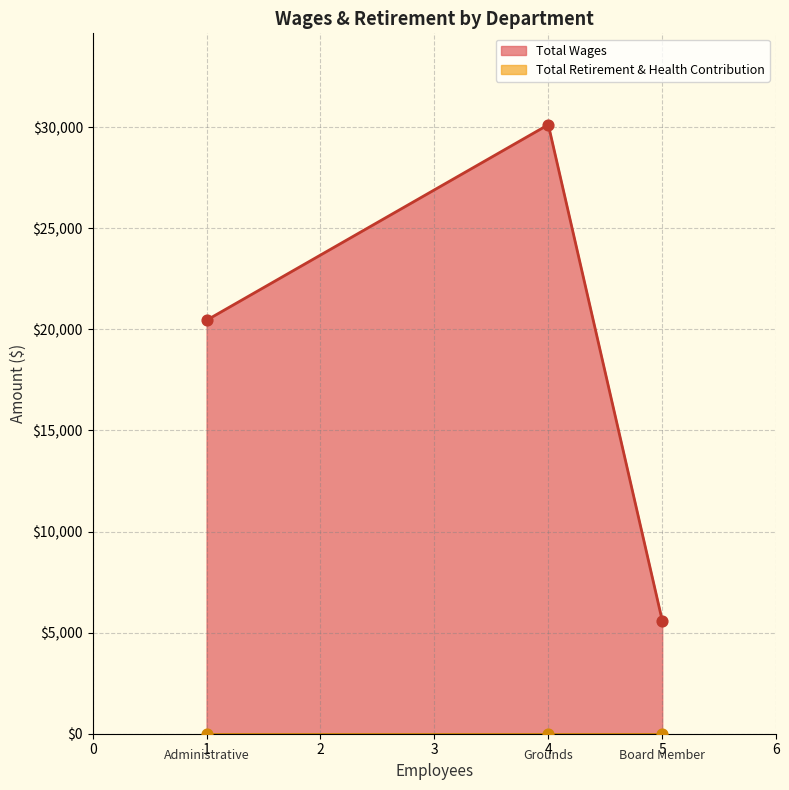

What is the total value across all series at Grounds?

30123